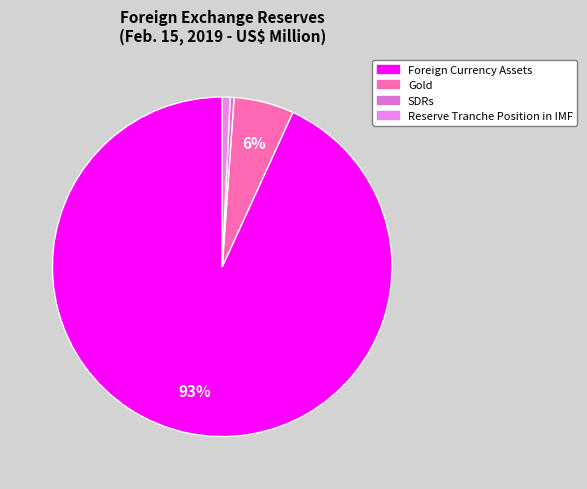

What is the change in value from Foreign Currency Assets to Reserve Tranche Position in IMF?

-368087